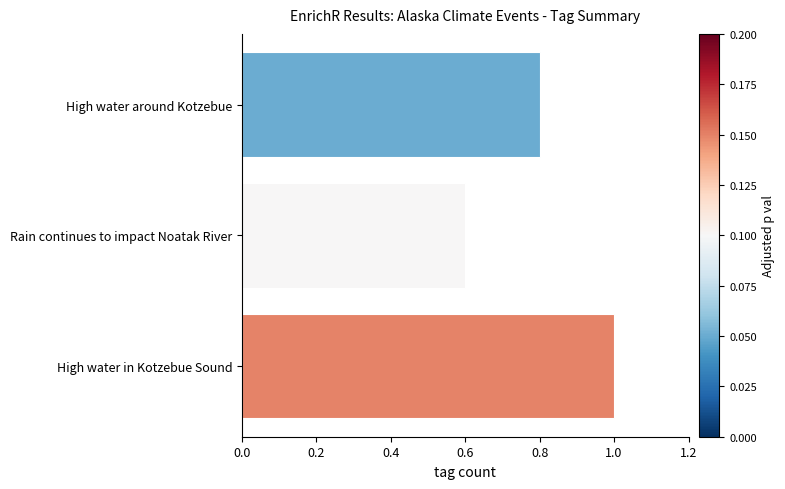

Approximately how many times larger is the value at High water around Kotzebue compared to High water in Kotzebue Sound?

0.8